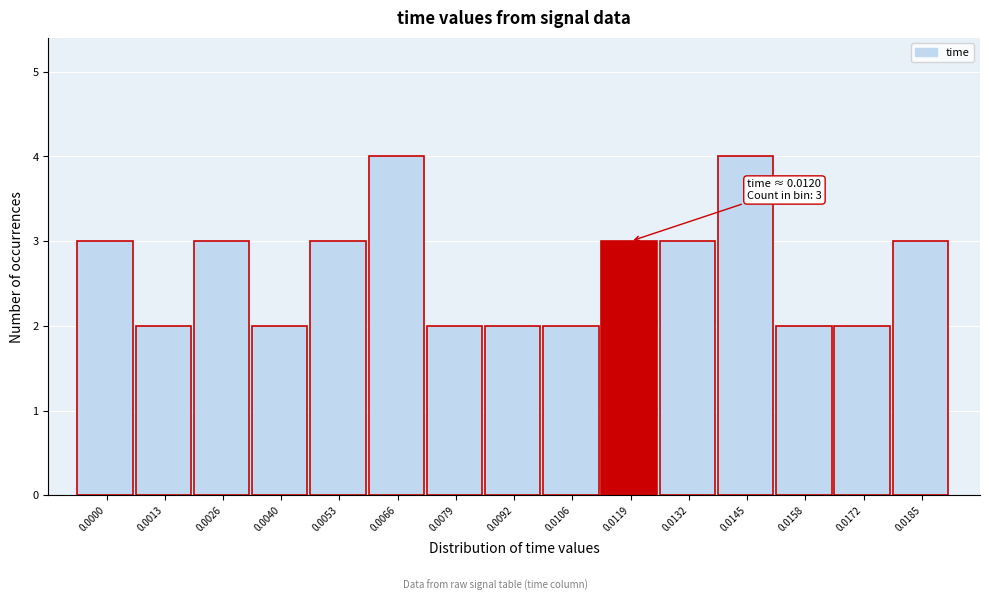

Reading left to right, list all the values displayed in this chart.

3	2	3	2	3	4	2	2	2	3	3	4	2	2	3